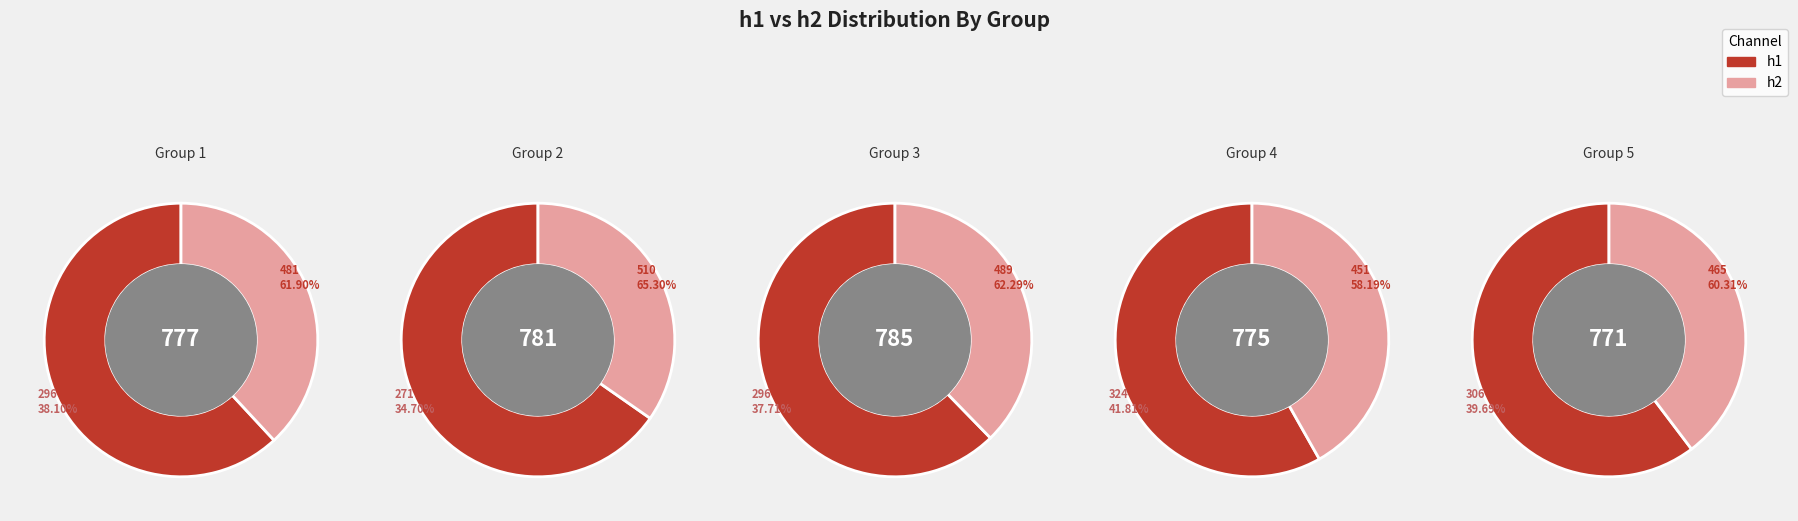

Which series has the largest range (max minus min)?

h2